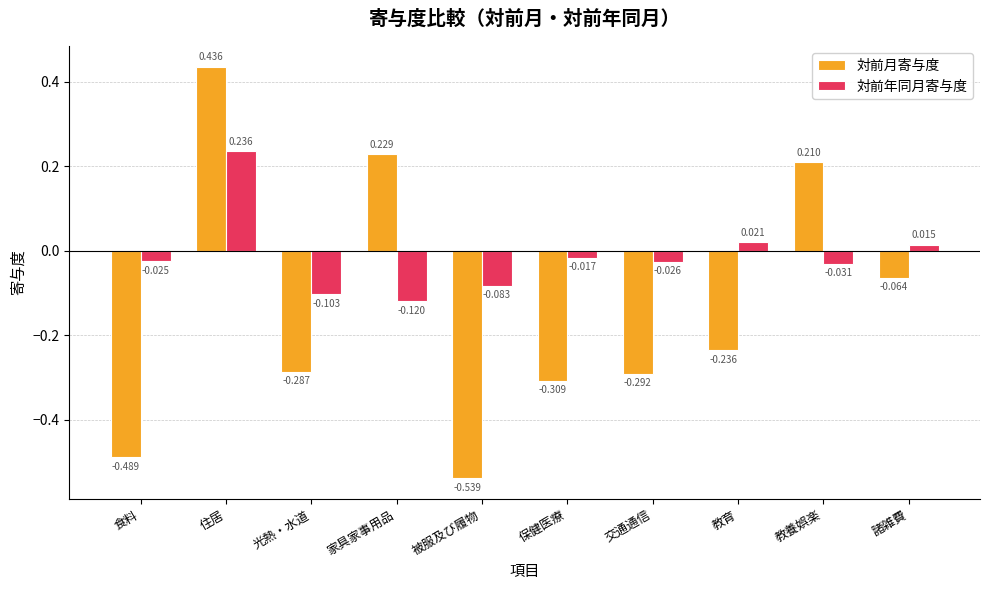

At how many categories does at least one series exceed 0?

5